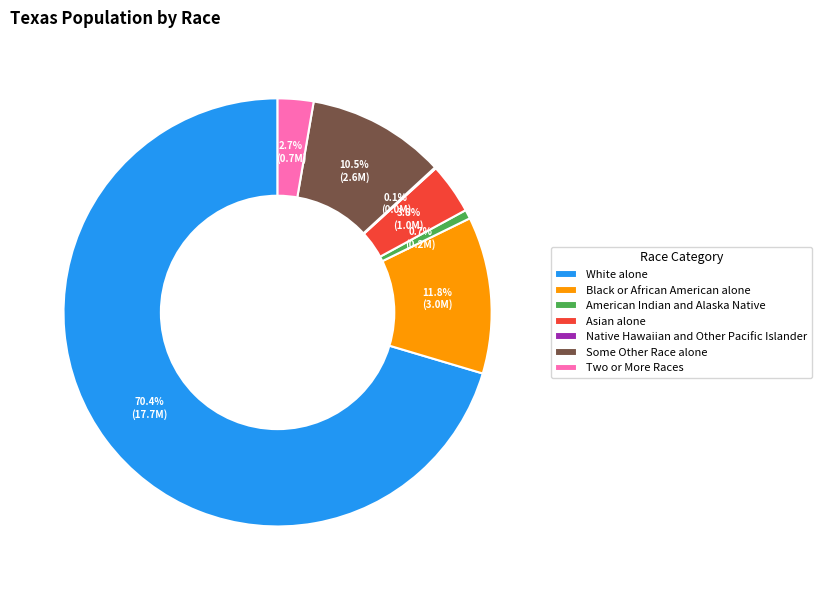

True or false: Two or More Races accounts for 8% of the total.

False